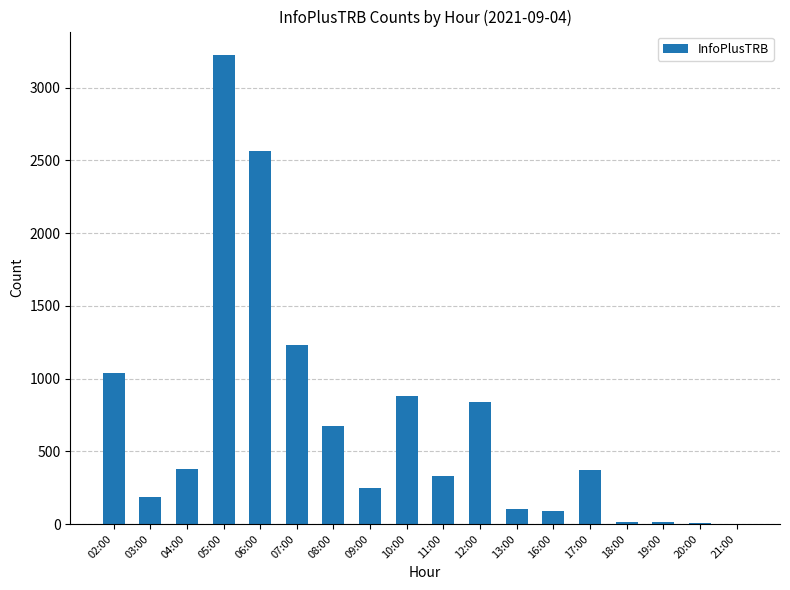

At which category does the chart reach its peak across all series?

05:00